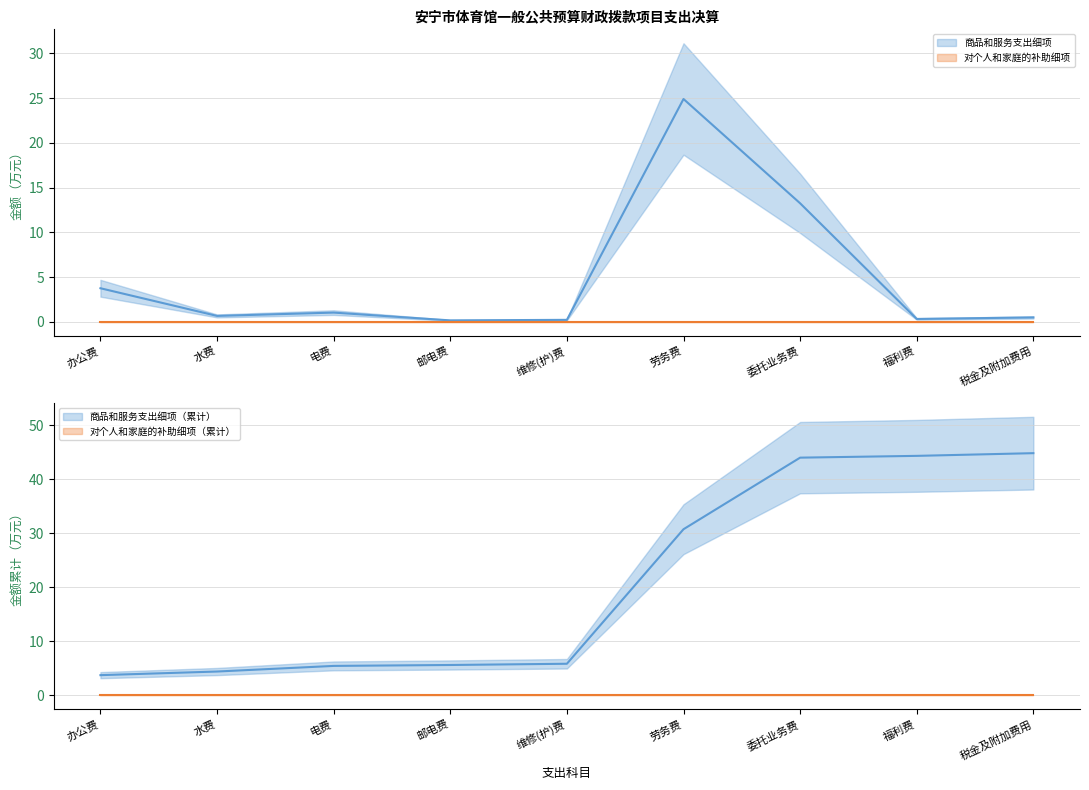

At which category does the chart reach its peak across all series?

劳务费